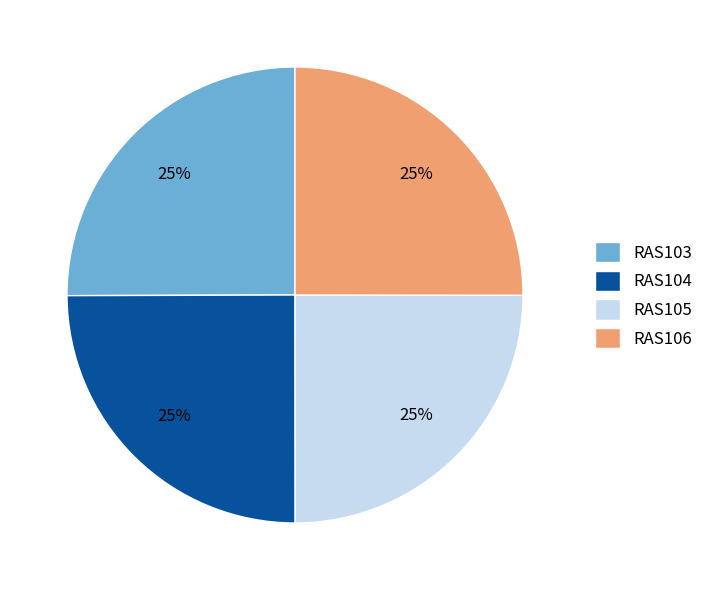

To the nearest percent, what is the average slice percentage?

25%